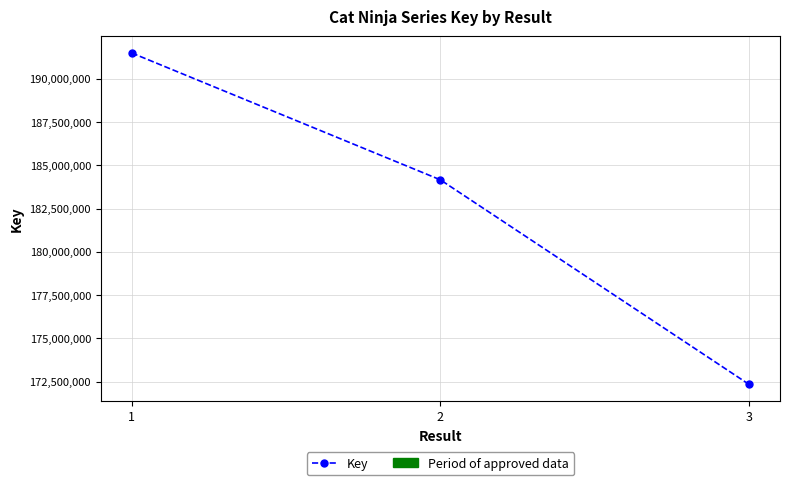

The chart shows a value of 297993148 at 3. True or false?

False